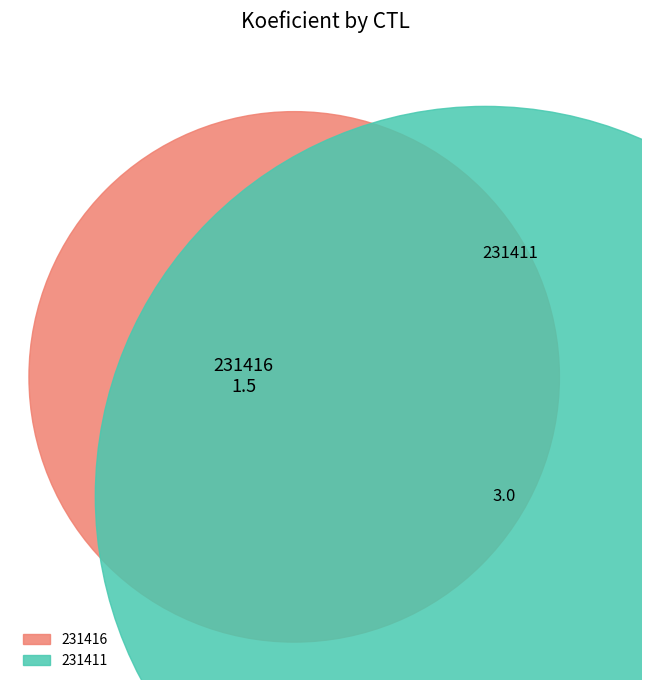

Approximately how many times larger is the value at 231416 compared to 231411?

0.5